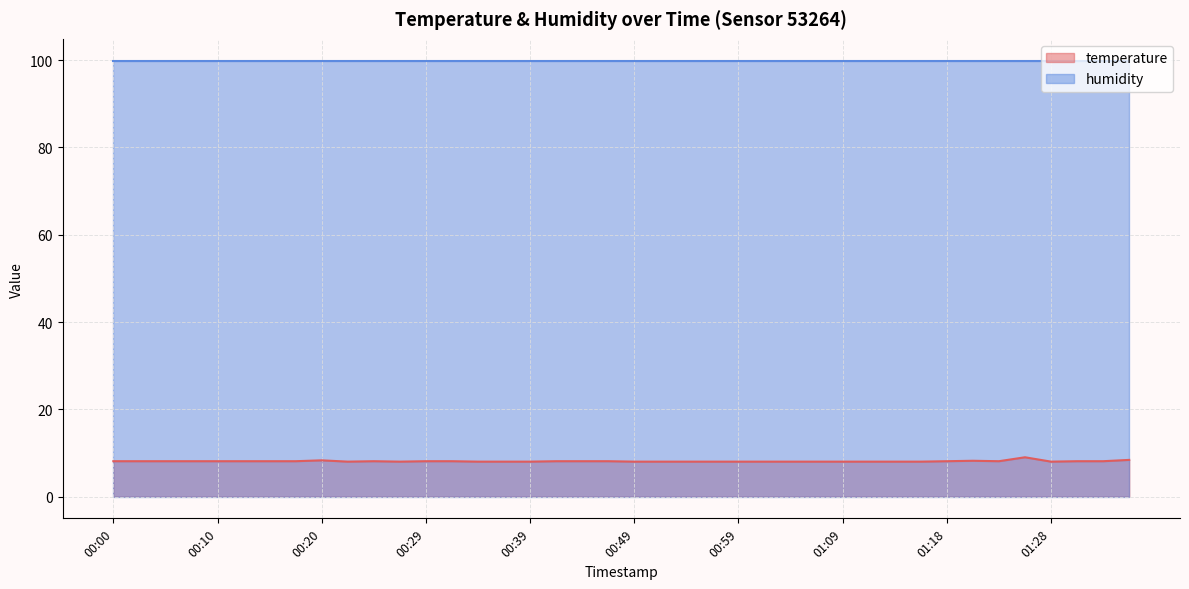

Is it true that temperature equals 8.0 at 01:28?

True